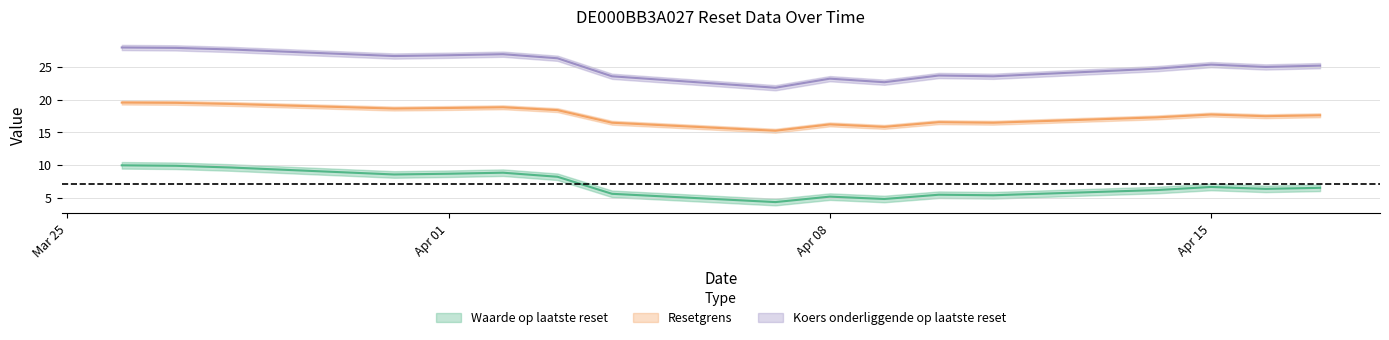

Is the value of Waarde op laatste reset at 2025-03-31 greater than the value of Resetgrens at 2025-04-02?

No